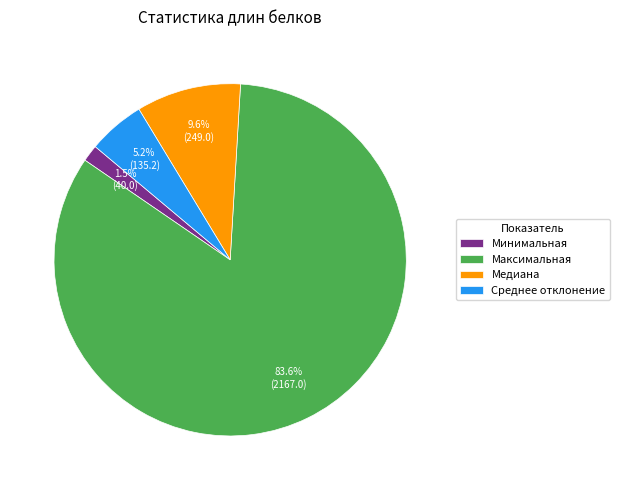

To the nearest percent, what is the average slice percentage?

25%